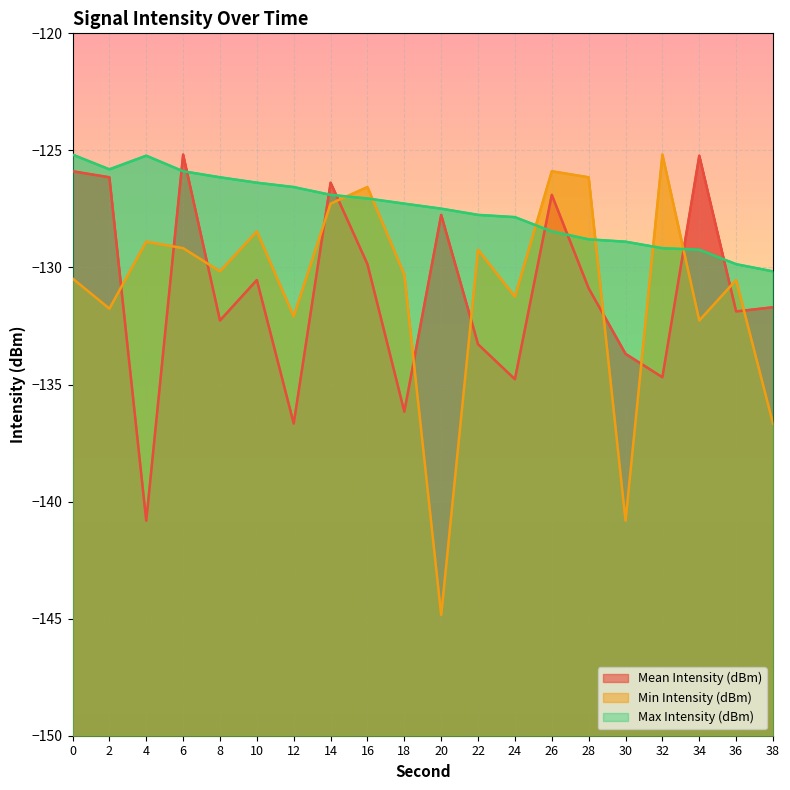

How many times do Min Intensity (dBm) and Mean Intensity (dBm) cross each other?

12